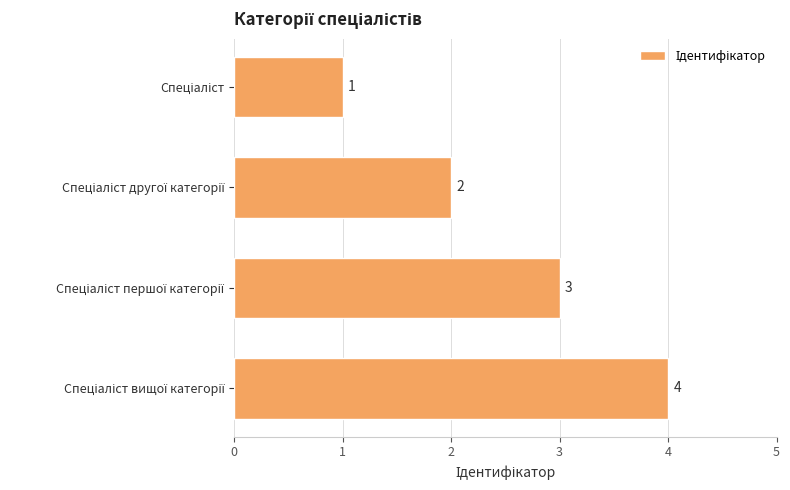

How many distinct data groups are displayed?

1